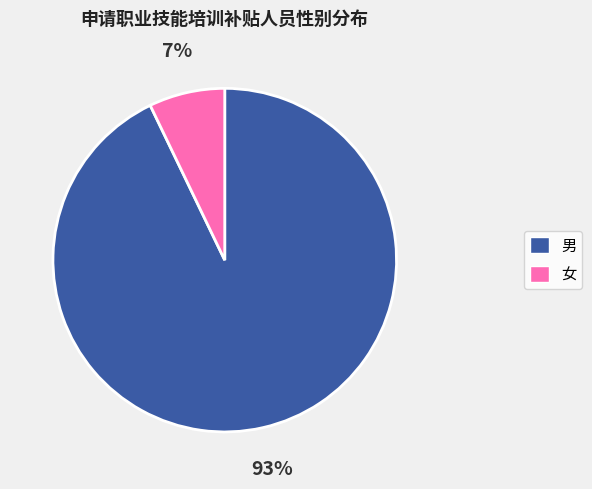

Does 男 represent more than half of the total?

Yes